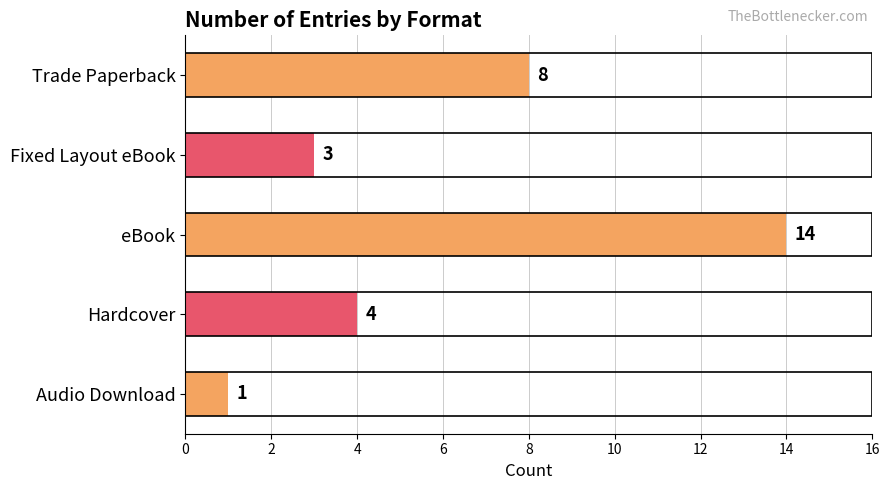

Reading top to bottom, extract all data points from this chart.

Trade Paperback=8	Fixed Layout eBook=3	eBook=14	Hardcover=4	Audio Download=1